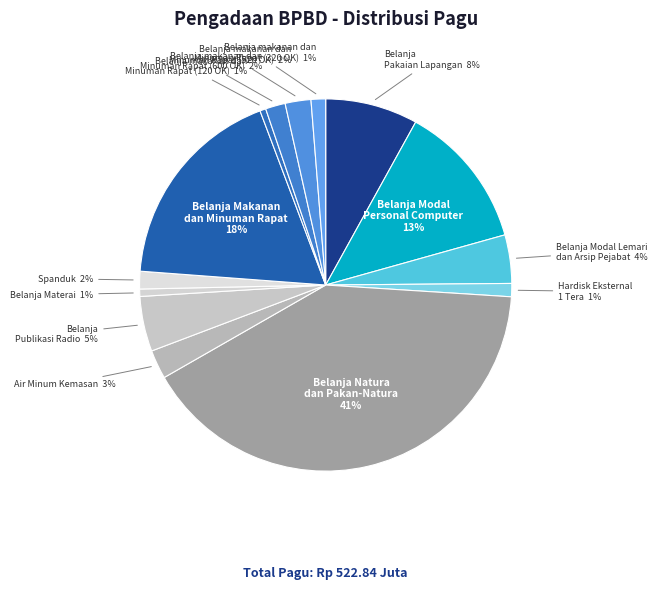

To the nearest percent, what is the average slice percentage?

7%